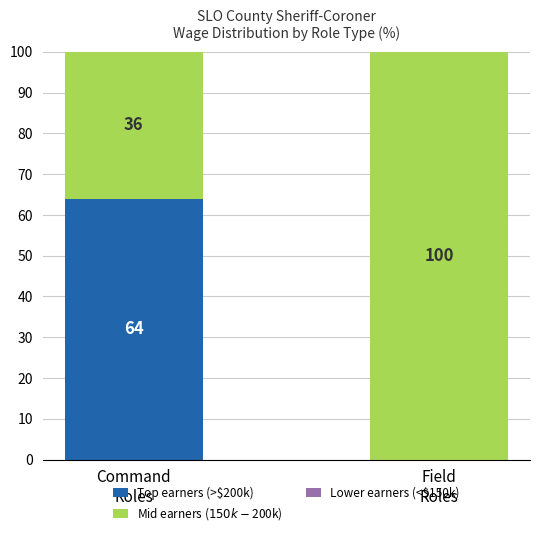

What is the maximum value for Top earners (>$200k)?

64